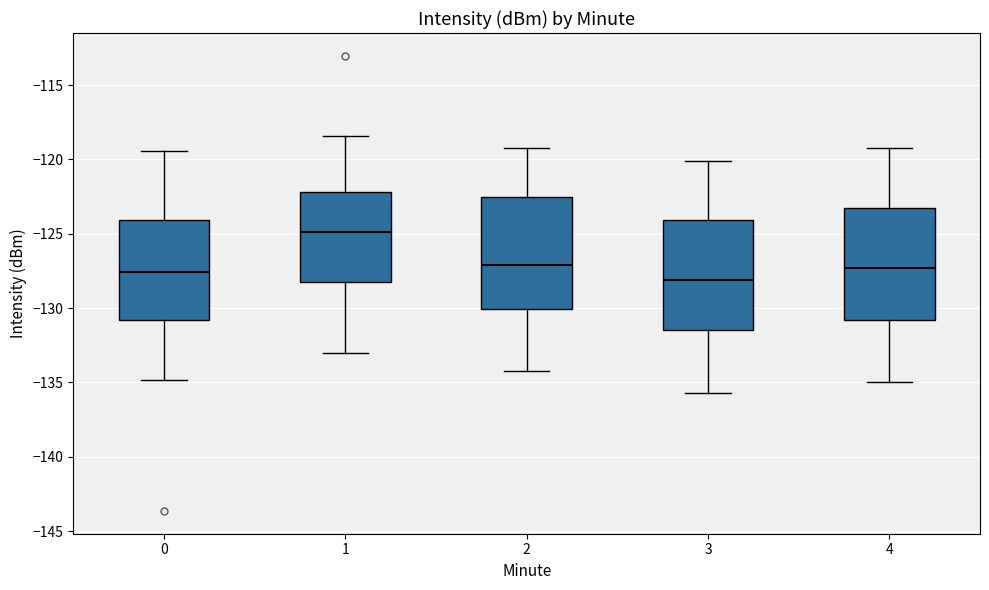

Where is the lower edge of the box at x = 3 on the y-axis? The values are not printed on the chart, so give them approximately, as read against the axis.

-131.5